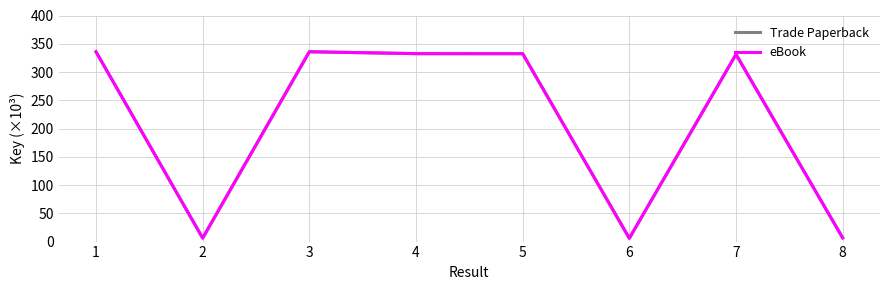

True or false: Trade Paperback and eBook intersect in this chart.

False